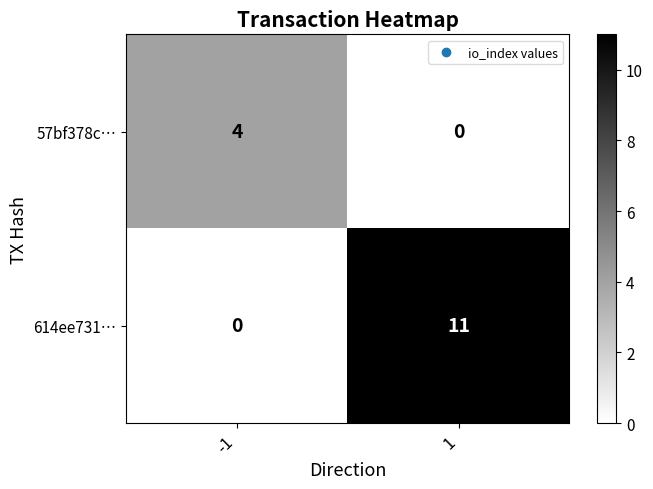

What is the difference between the maximum and minimum values in the 614ee731… series?

11